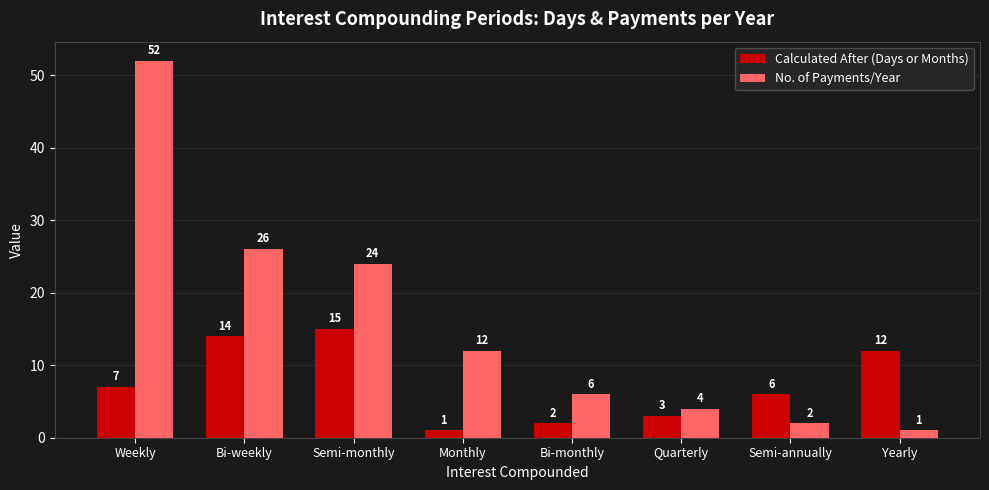

Reading left to right, extract all data points from this chart.

Calculated After (Days or Months): Weekly=7	Bi-weekly=14	Semi-monthly=15	Monthly=1	Bi-monthly=2	Quarterly=3	Semi-annually=6	Yearly=12
No. of Payments/Year: Weekly=52	Bi-weekly=26	Semi-monthly=24	Monthly=12	Bi-monthly=6	Quarterly=4	Semi-annually=2	Yearly=1